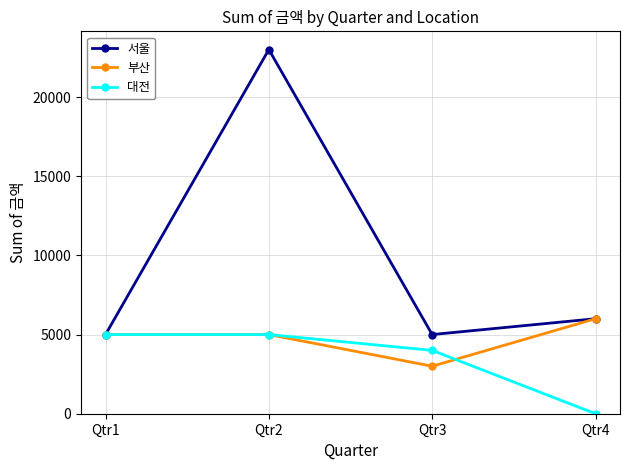

How many 부산 values are between 5000 and 6000?

3